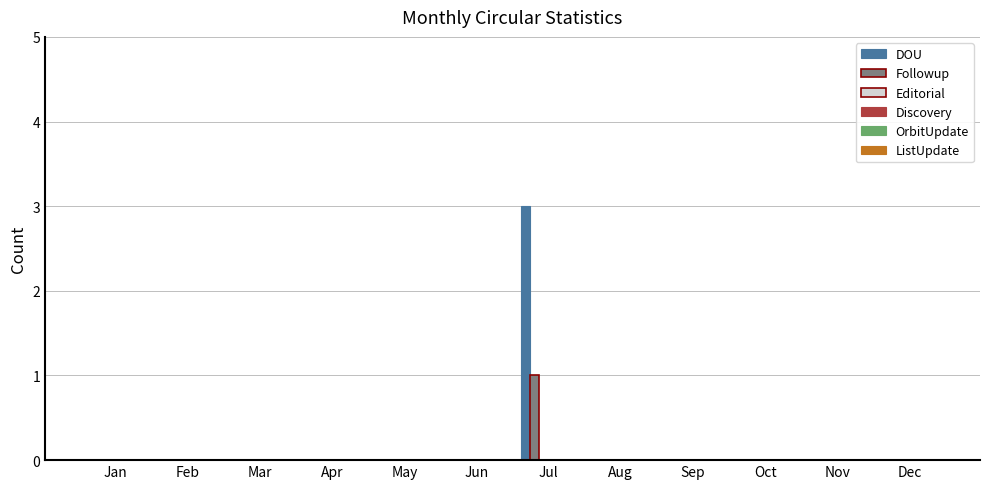

What is the highest value of the DOU series?

3